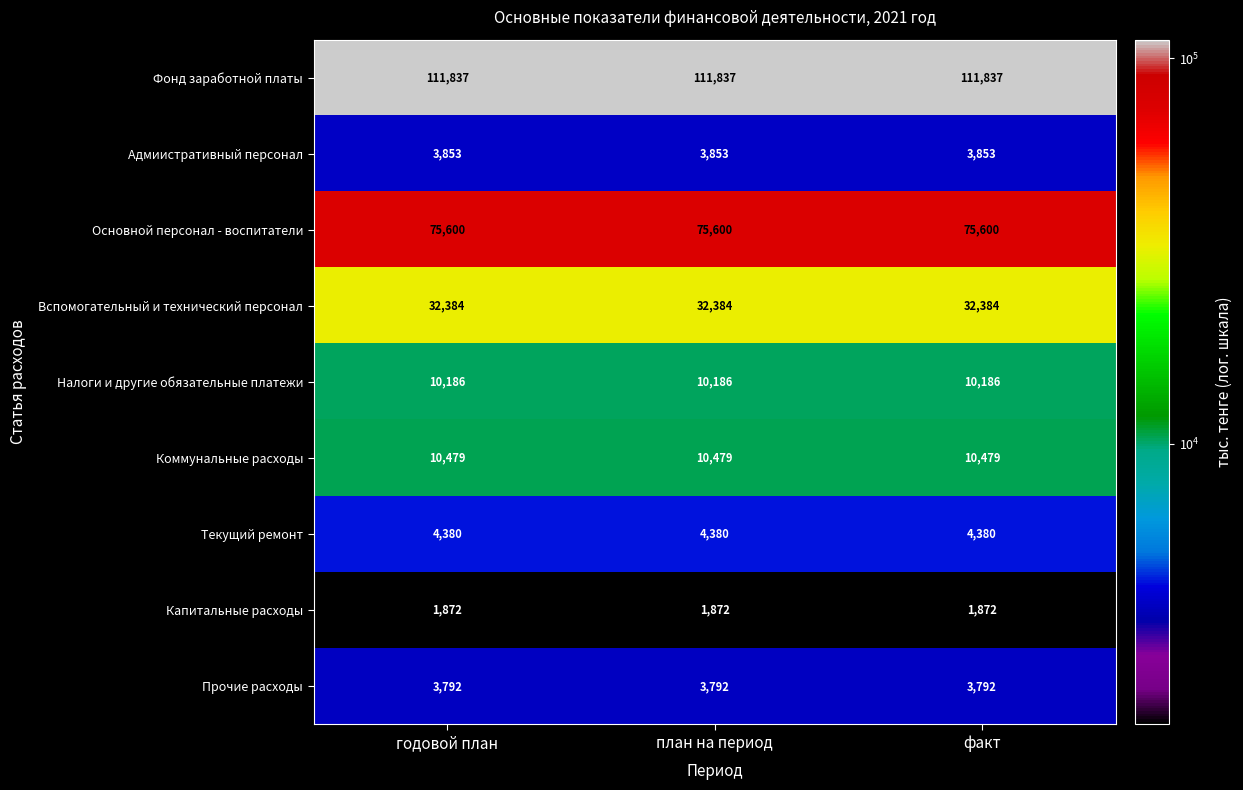

How many series are shown in this chart?

9